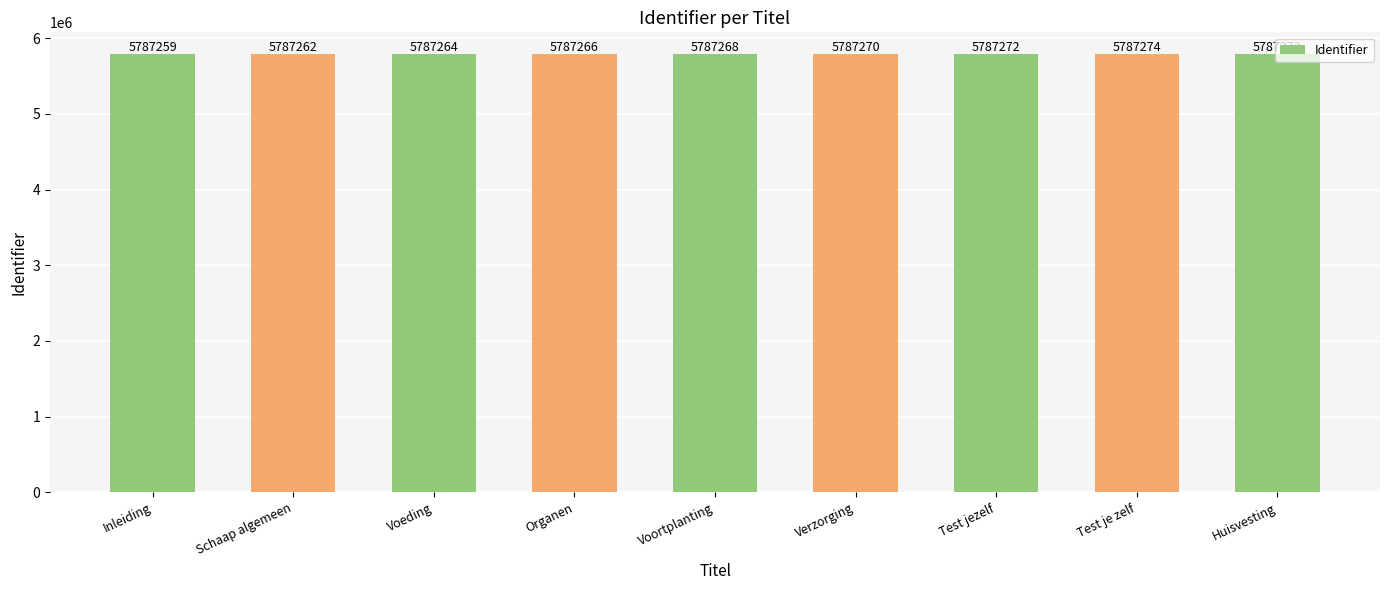

List the labels in order of value, largest first.

Test je zelf, Huisvesting, Test jezelf, Verzorging, Voortplanting, Organen, Voeding, Schaap algemeen, Inleiding